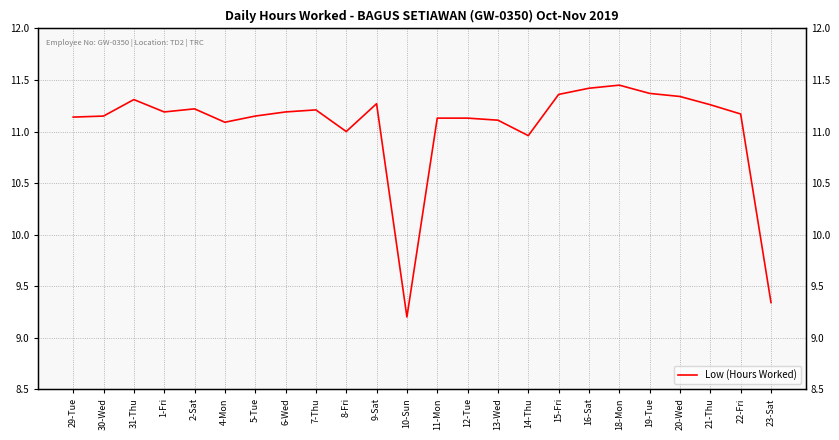

Is it true that the value at 11-Mon is 6.3?

False